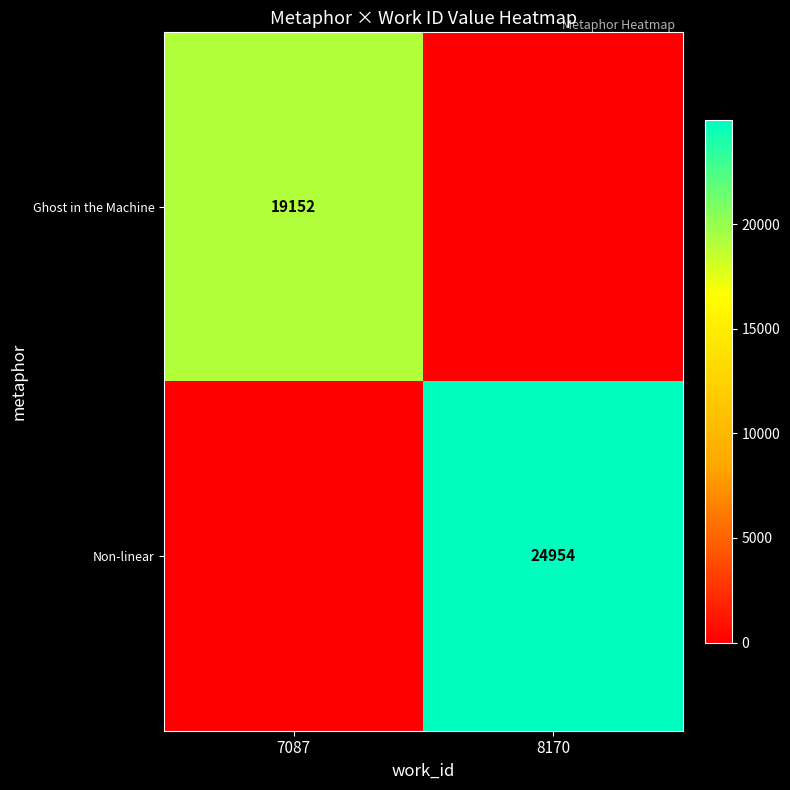

The Ghost in the Machine series shows 31475 at 7087. True or false?

False